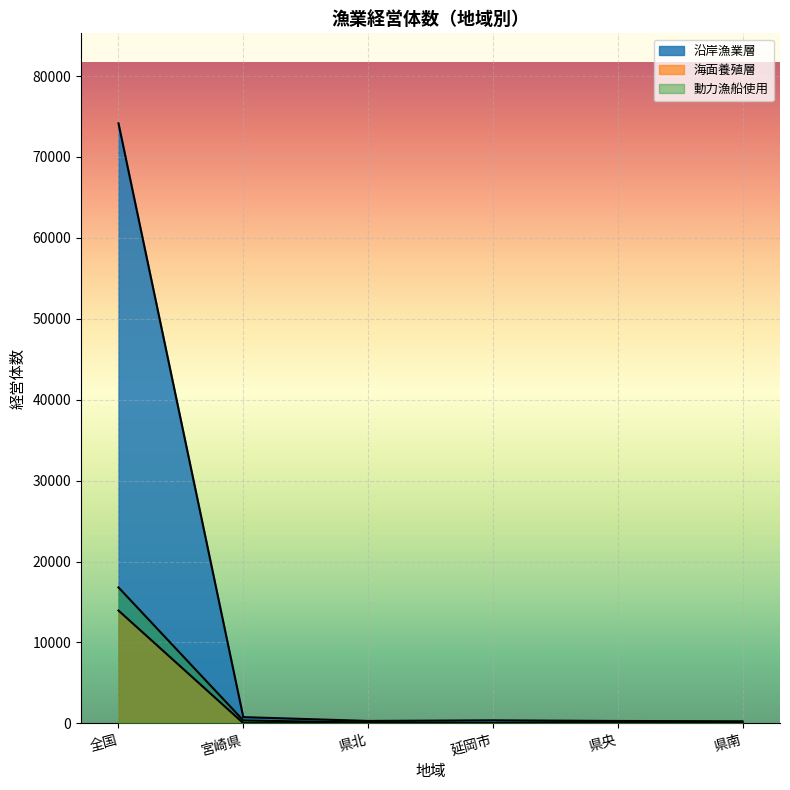

What is the difference between the maximum and minimum values in the 沿岸漁業層 series?

73887